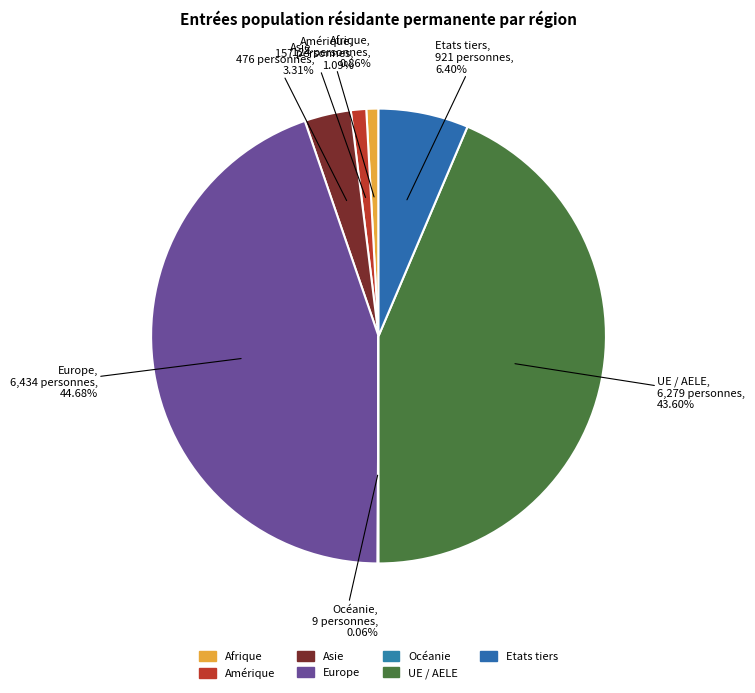

Is it true that Amérique is 1% of the pie?

True